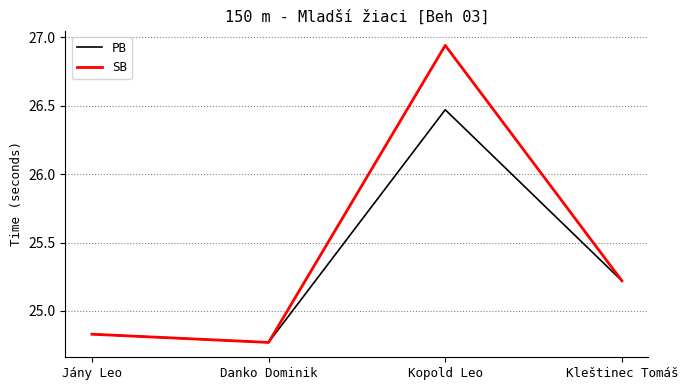

At which label does PB reach its peak?

Kopold Leo